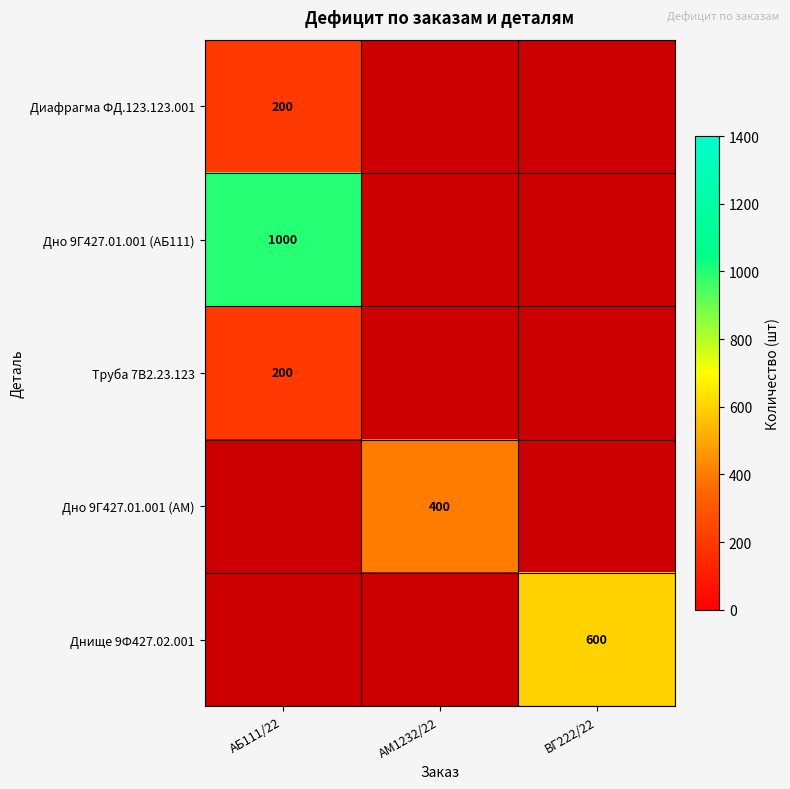

At how many categories does at least one series exceed 494?

2